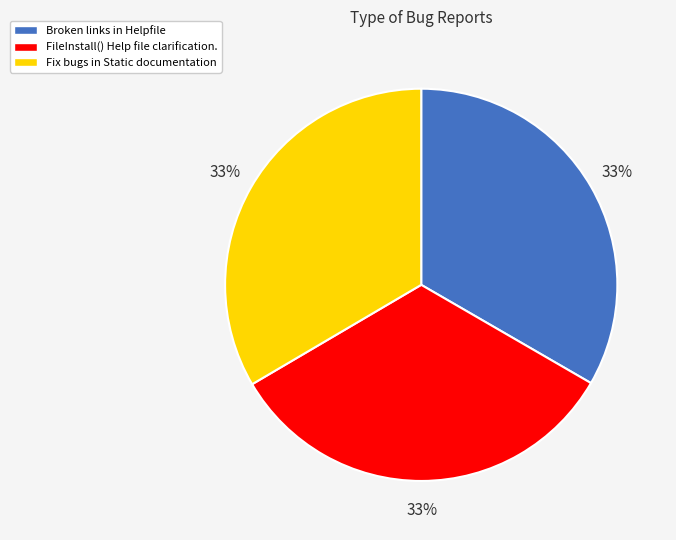

The Broken links in Helpfile slice represents 44% of the pie. True or false?

False